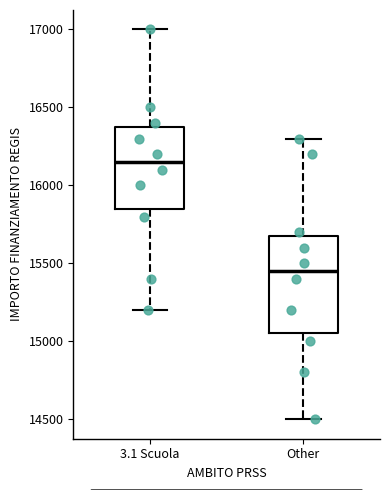

Which box is the tallest, from its lower edge to its upper edge?

Other